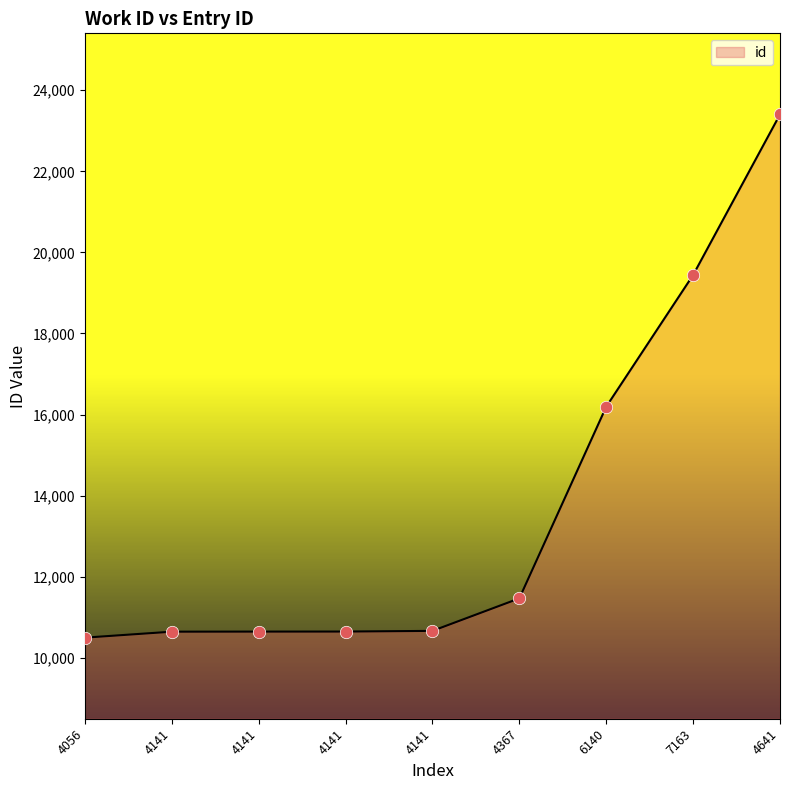

Approximately how many times larger is the value at 4141 compared to 4141?

1.0